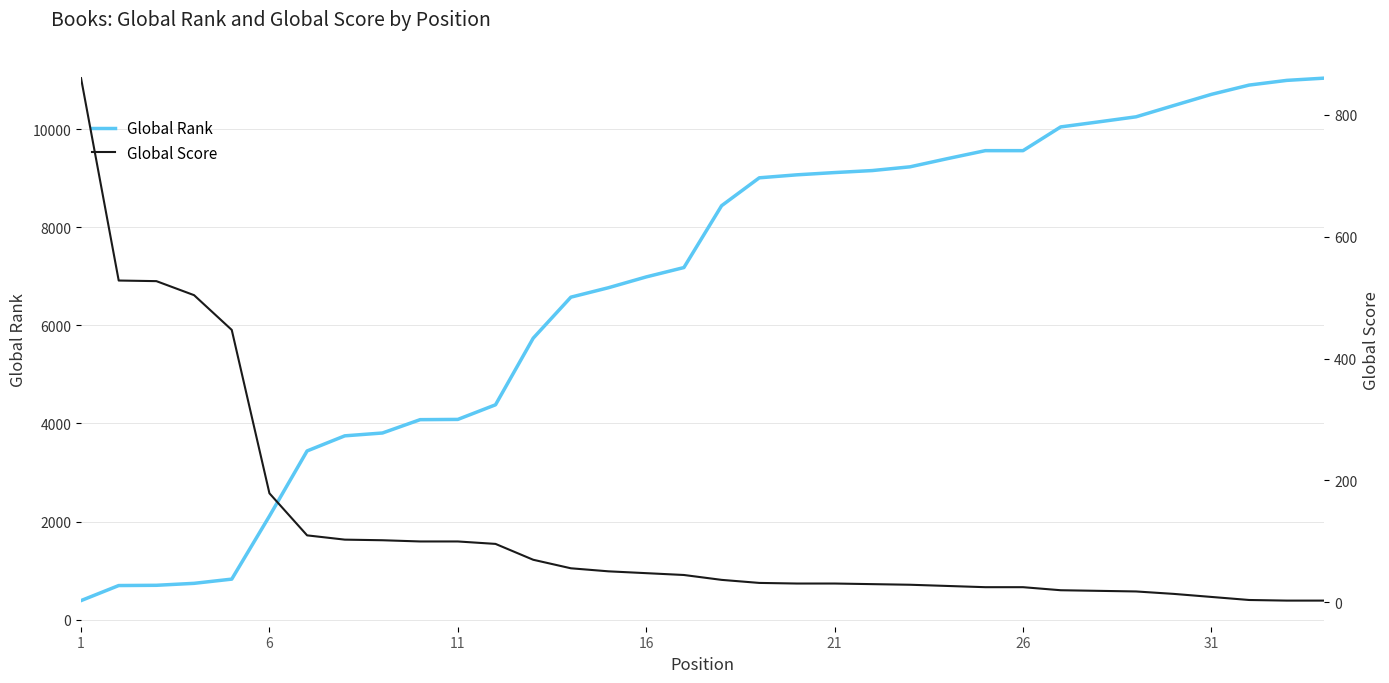

Which category has the lowest value in the Global Rank series?

1